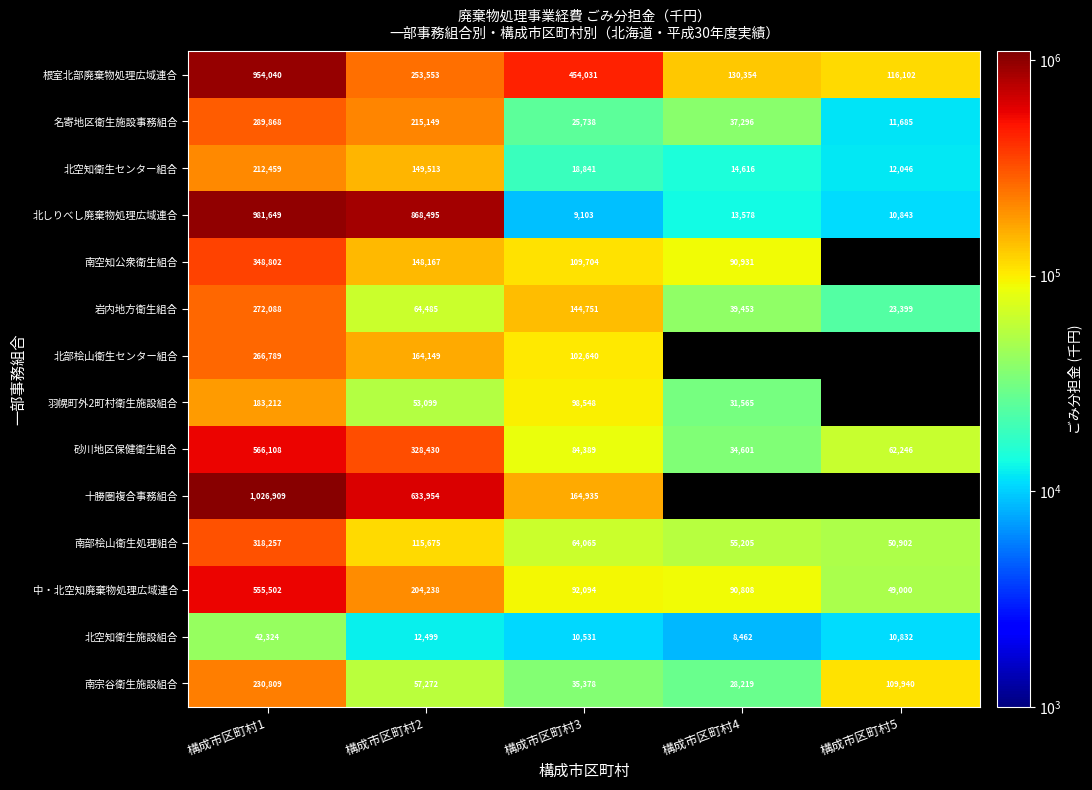

At which category is the sum across all series the highest?

構成市区町村1